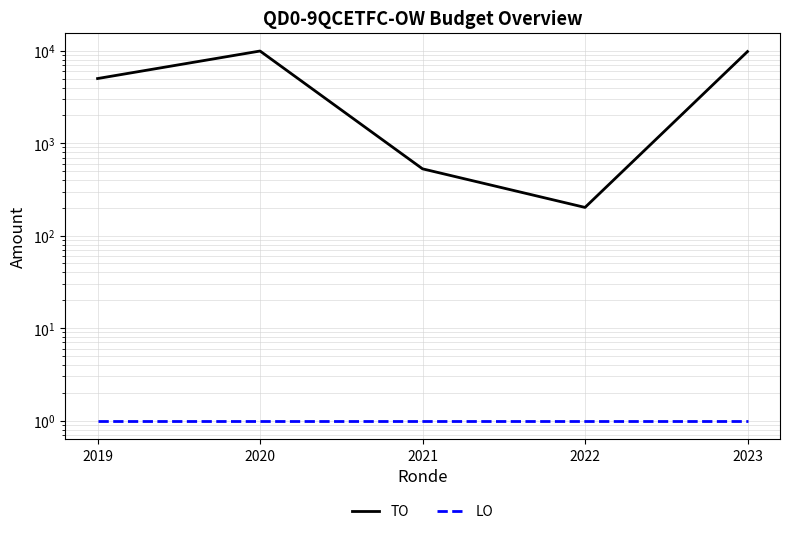

Which category has the highest value across all series?

2020